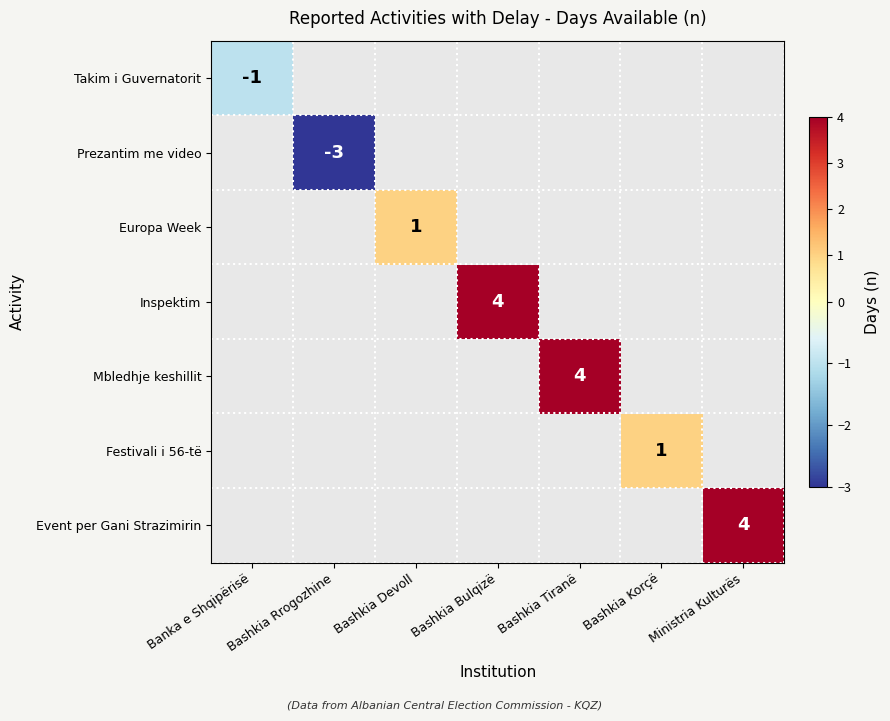

True or false: Takim i Guvernatorit has a value of -1 at Banka e Shqipërisë.

True